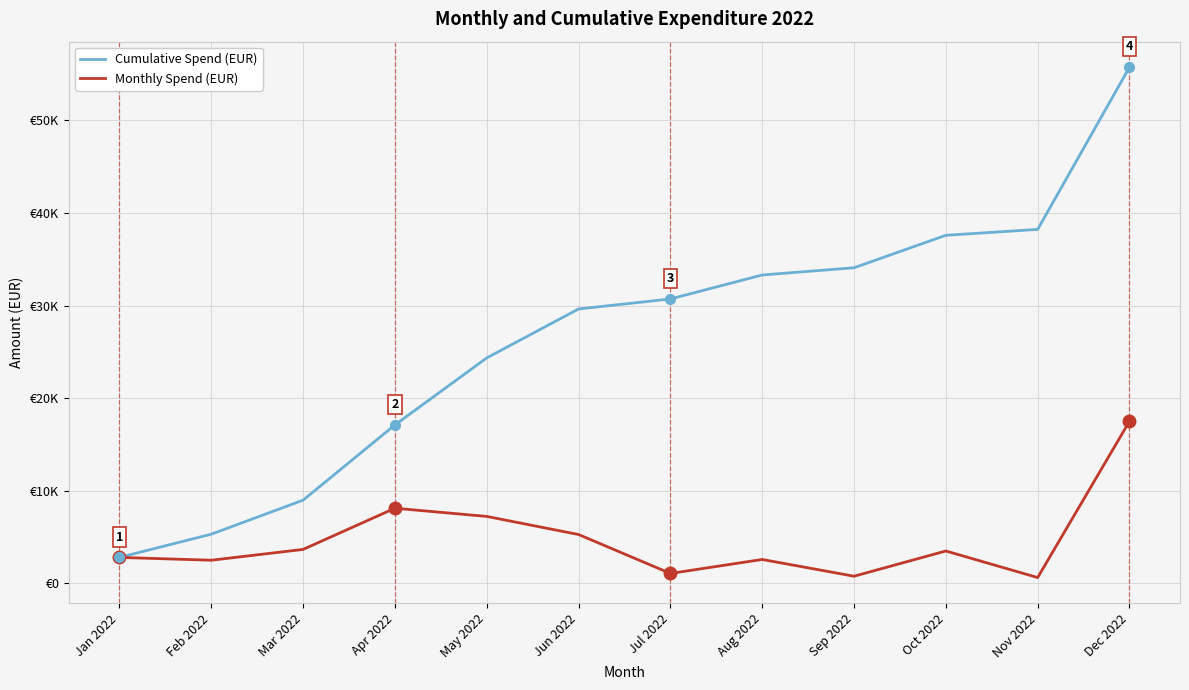

Rank the series at May 2022 from highest to lowest value.

Cumulative Spend (EUR), Monthly Spend (EUR)